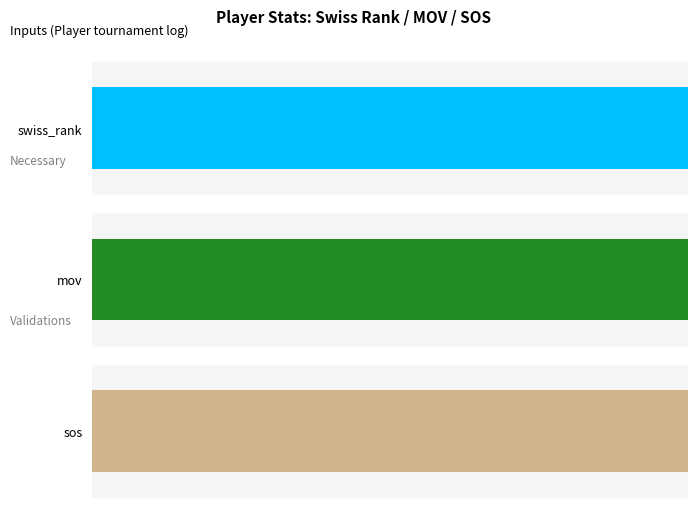

Which series has the largest total across all categories?

sos